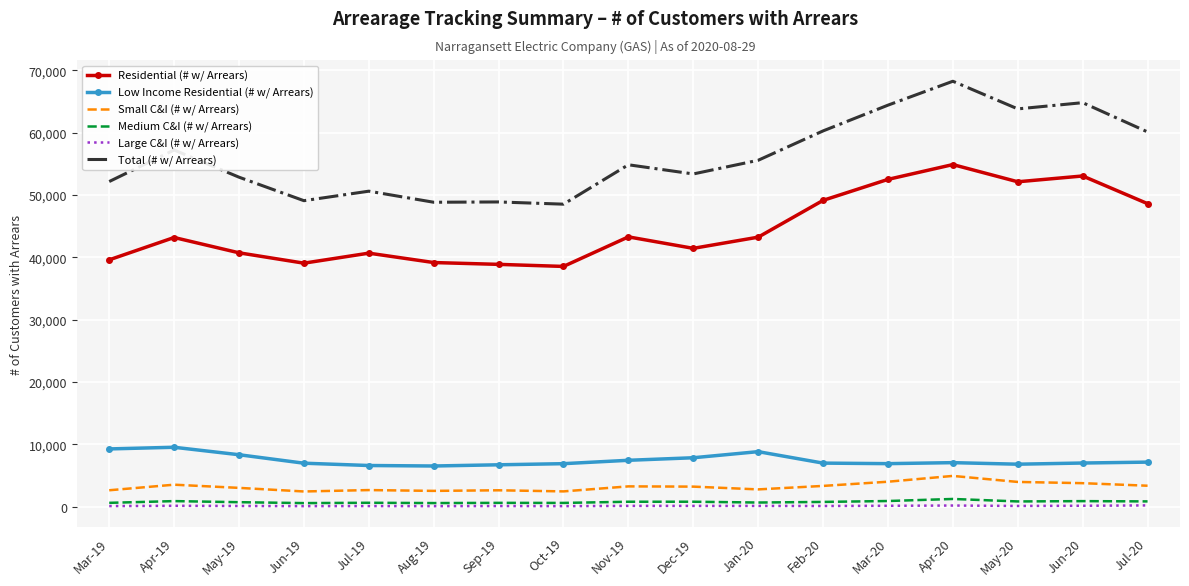

True or false: Residential (# w/ Arrears) has more than 0 interior local peaks.

True